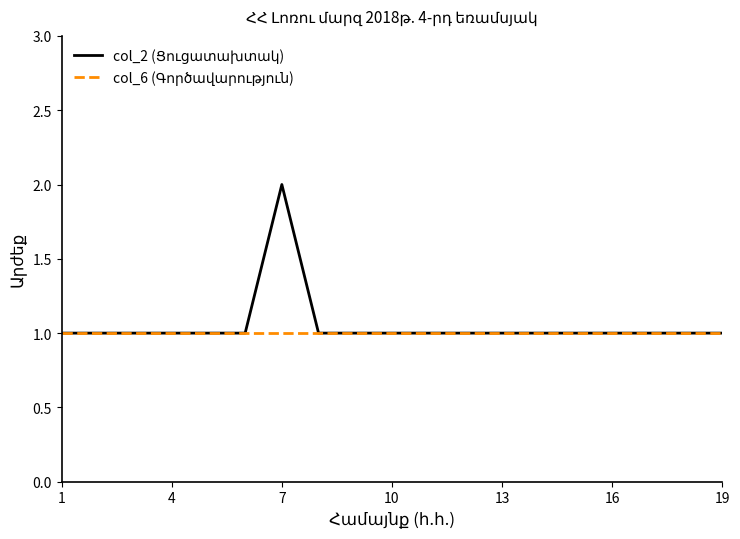

Is this an area chart (filled region under the line)?

No